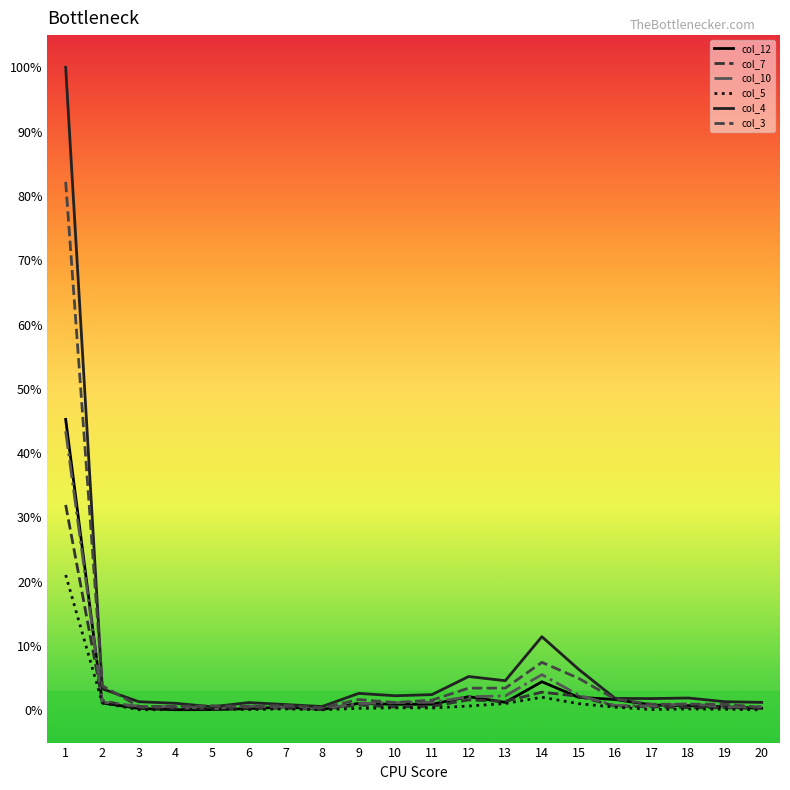

Reading left to right, list all the values displayed in this chart.

col_12: 1=45.3	2=1.2	3=0.3	4=0.1	5=0.1	6=0.3	7=0.5	8=0.2	9=1.1	10=1.0	11=1.0	12=2.1	13=1.3	14=4.5	15=2.0	16=1.7	17=0.8	18=0.7	19=0.6	20=0.3
col_7: 1=31.9	2=1.5	3=0.4	4=0.3	5=0.2	6=0.4	7=0.3	8=0.2	9=0.8	10=0.5	11=0.6	12=1.6	13=1.4	14=2.8	15=2.2	16=0.7	17=0.6	18=0.4	19=0.4	20=0.3
col_10: 1=43.4	2=1.3	3=0.6	4=0.6	5=0.3	6=0.7	7=0.5	8=0.3	9=1.1	10=1.2	11=1.3	12=2.1	13=2.3	14=5.6	15=2.4	16=0.8	17=0.7	18=1.0	19=0.6	20=0.6
col_5: 1=21.1	2=1.2	3=0.1	4=0.1	5=0.3	6=0.1	7=0.2	8=0.1	9=0.3	10=0.4	11=0.4	12=0.7	13=1.1	14=2.1	15=1.1	16=0.5	17=0.1	18=0.2	19=0.2	20=0.1
col_4: 1=100.0	2=3.4	3=1.4	4=1.1	5=0.6	6=1.2	7=0.9	8=0.6	9=2.7	10=2.3	11=2.5	12=5.3	13=4.6	14=11.5	15=6.4	16=1.9	17=1.8	18=1.9	19=1.4	20=1.2
col_3: 1=82.2	2=3.8	3=0.6	4=0.6	5=0.7	6=0.6	7=0.8	8=0.4	9=1.7	10=1.2	11=1.6	12=3.5	13=3.5	14=7.5	15=5.0	16=1.8	17=1.0	18=1.0	19=1.0	20=0.5